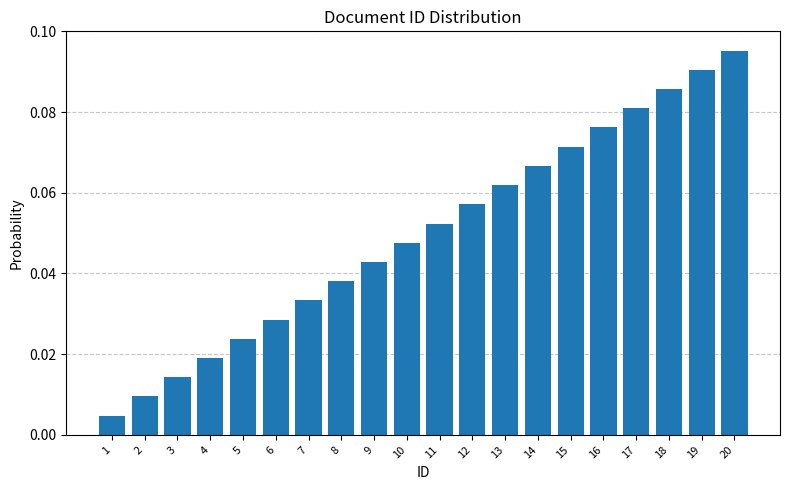

What is the sum of all values?

1.0